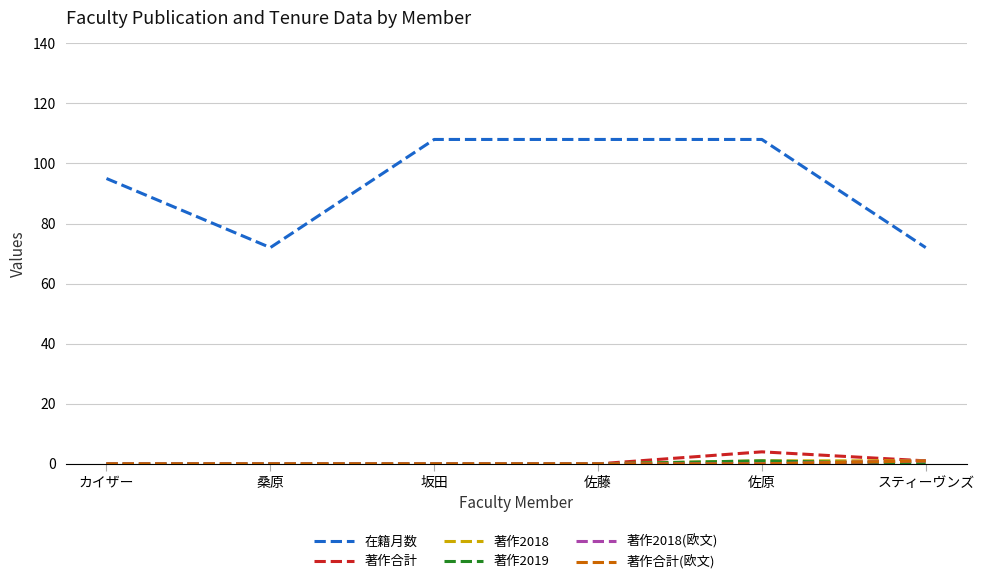

What is the label of the 1st point from the right?

スティーヴンズ